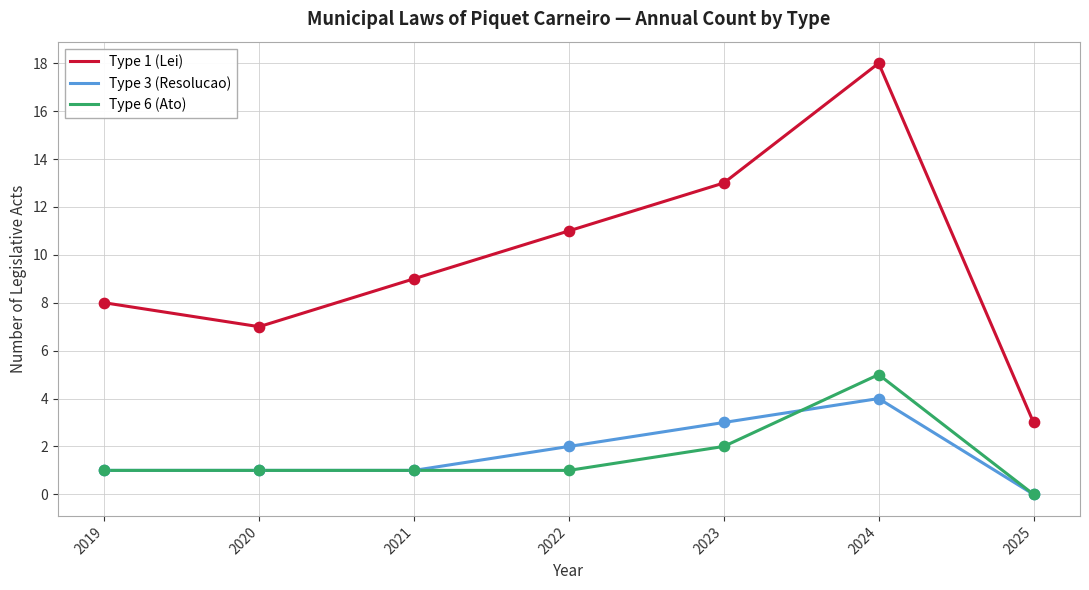

At which category is the sum across all series the highest?

2024